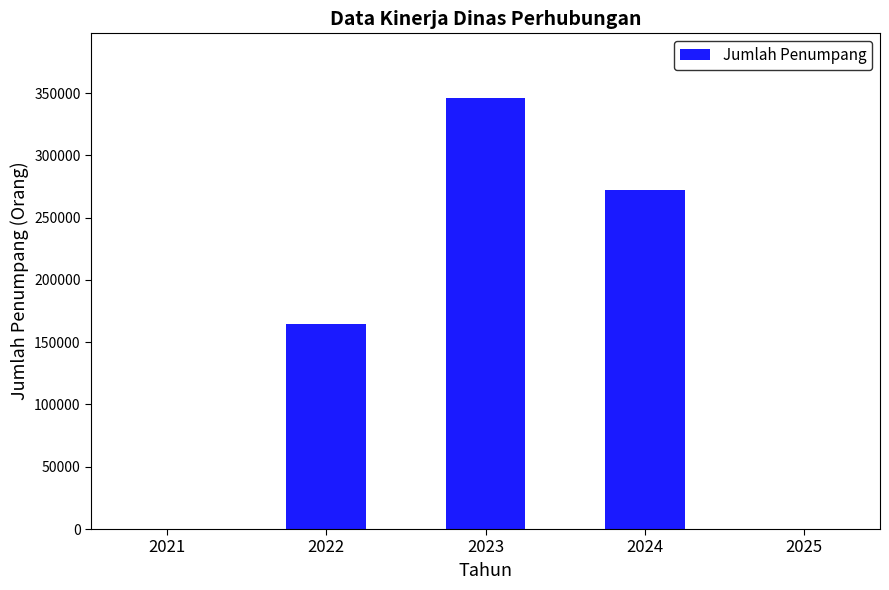

What is the greatest value displayed?

346006